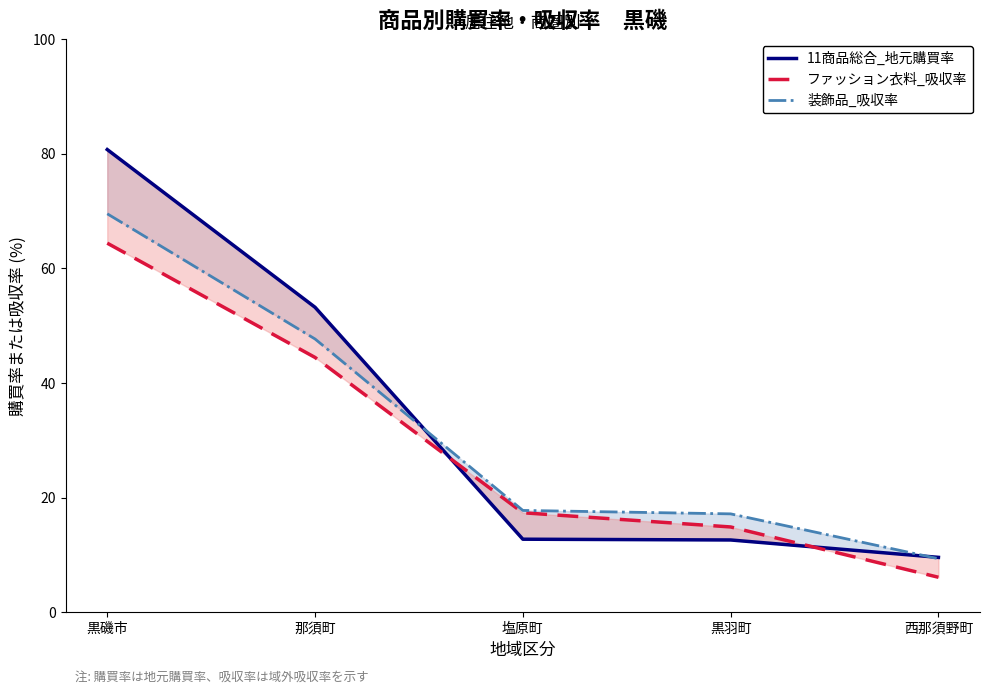

Reading left to right, transcribe all the data shown in this chart.

11商品総合_地元購買率: 黒磯市=80.7	那須町=53.2	塩原町=12.7	黒羽町=12.6	西那須野町=9.6
ファッション衣料_吸収率: 黒磯市=64.4	那須町=44.4	塩原町=17.4	黒羽町=14.9	西那須野町=6.1
装飾品_吸収率: 黒磯市=69.5	那須町=47.7	塩原町=17.8	黒羽町=17.2	西那須野町=9.3